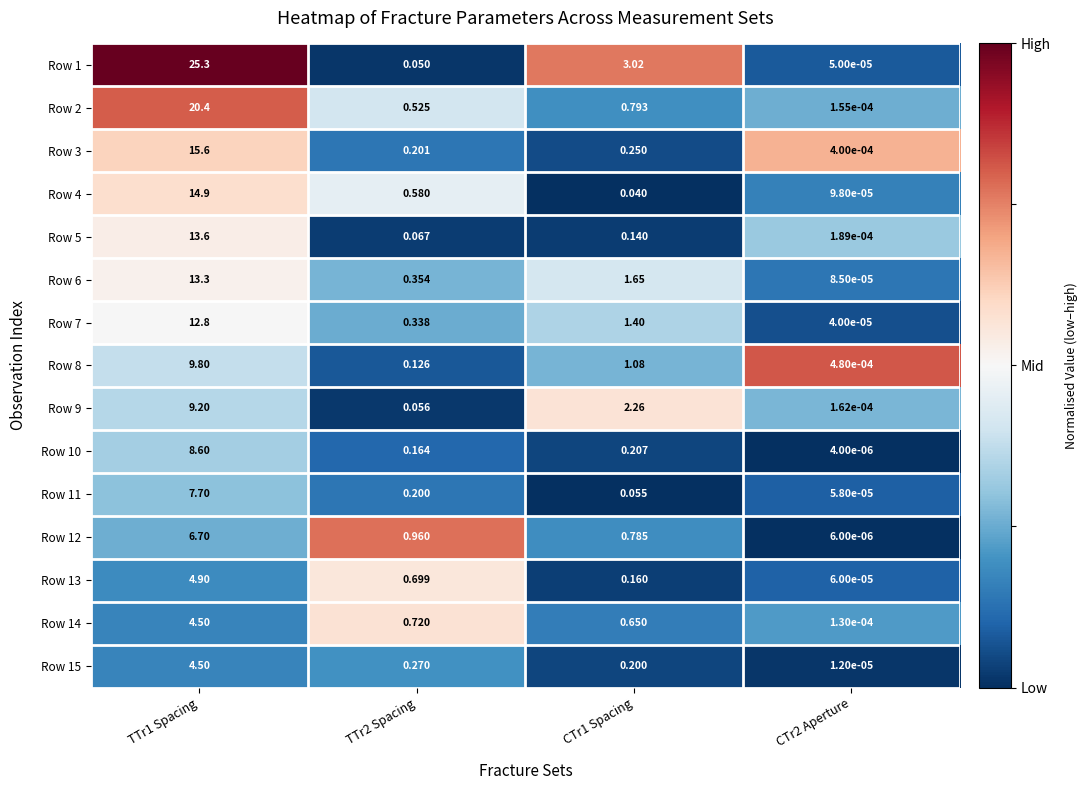

Is the value of Row 4 at TTr2 Spacing greater than the value of Row 3 at CTr2 Aperture?

Yes